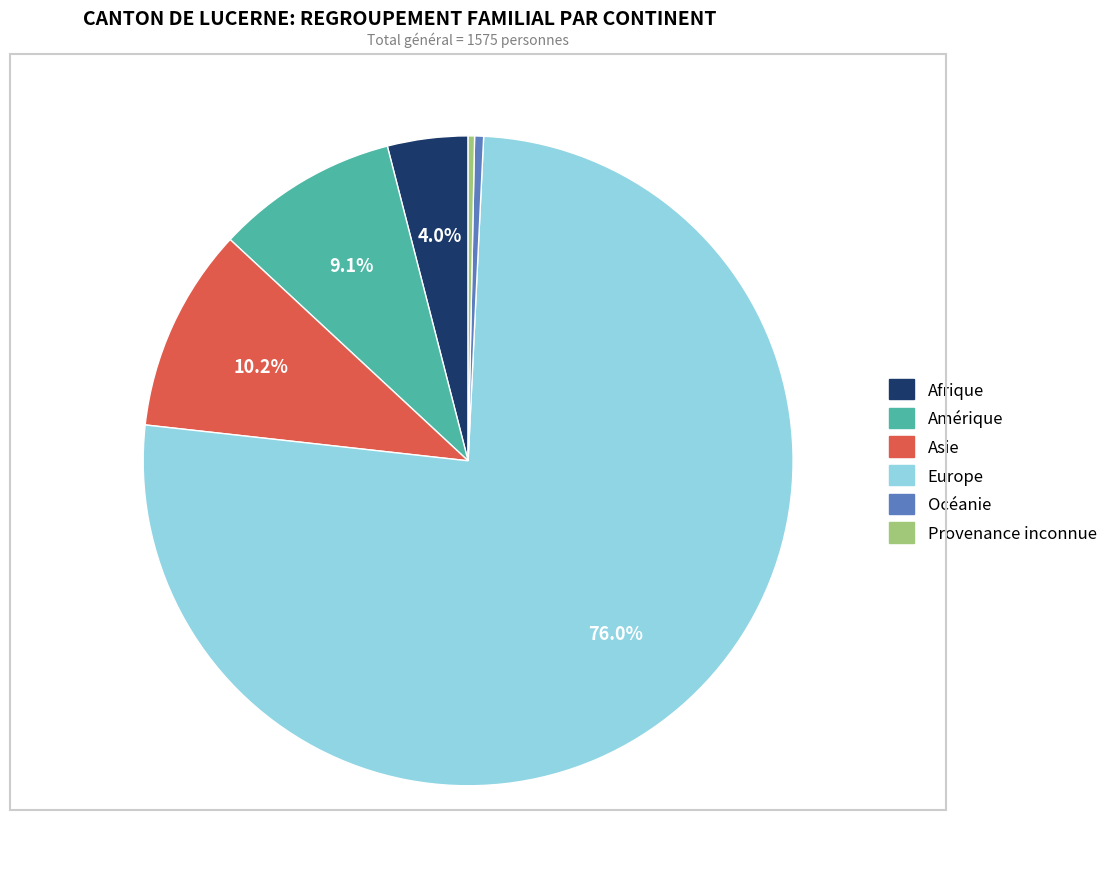

Is it true that Océanie is 0% of the pie?

True